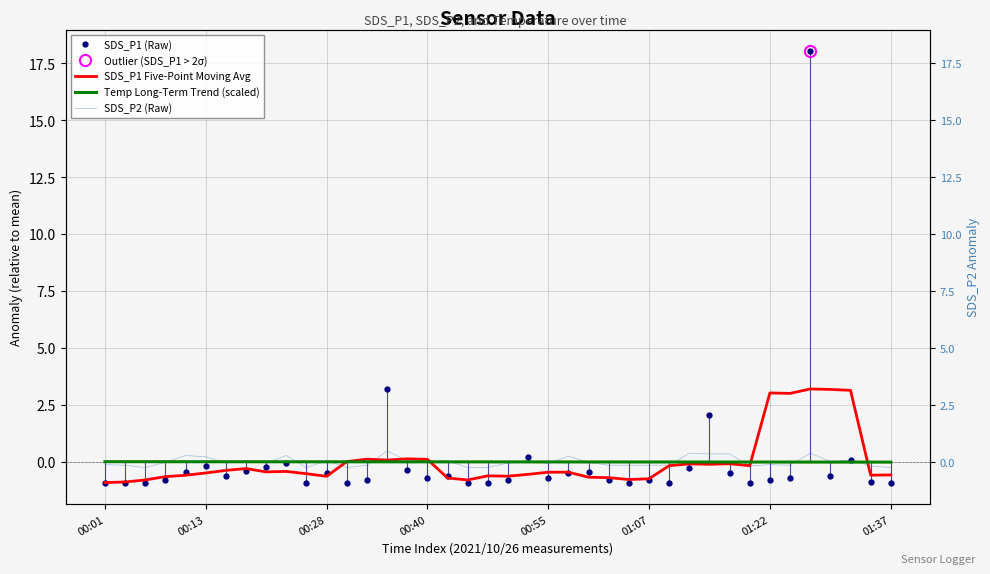

Count the number of categories in the chart.

40